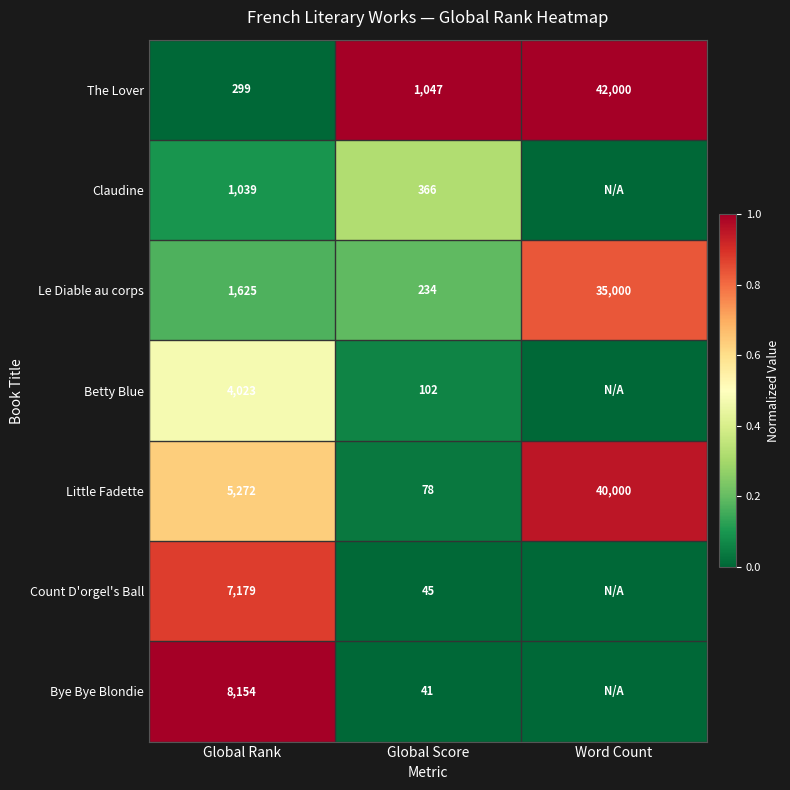

Is it true that Le Diable au corps equals 152 at Global Score?

False